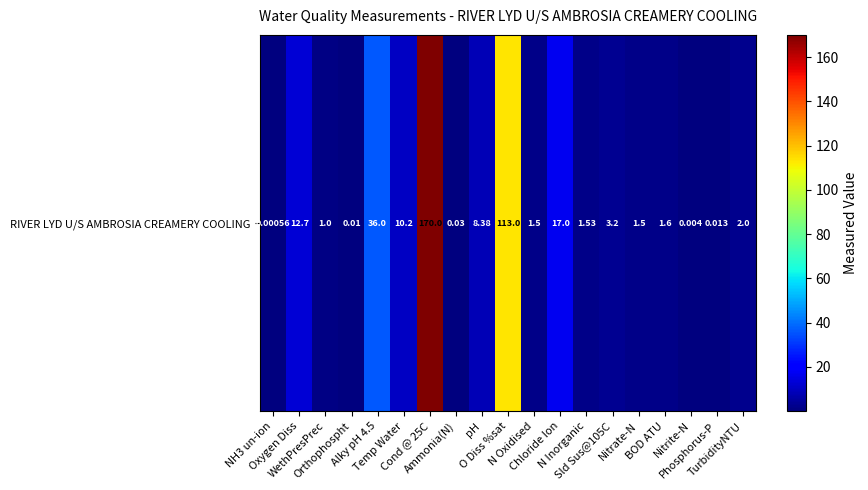

At which label is the value closest to 85?

O Diss %sat